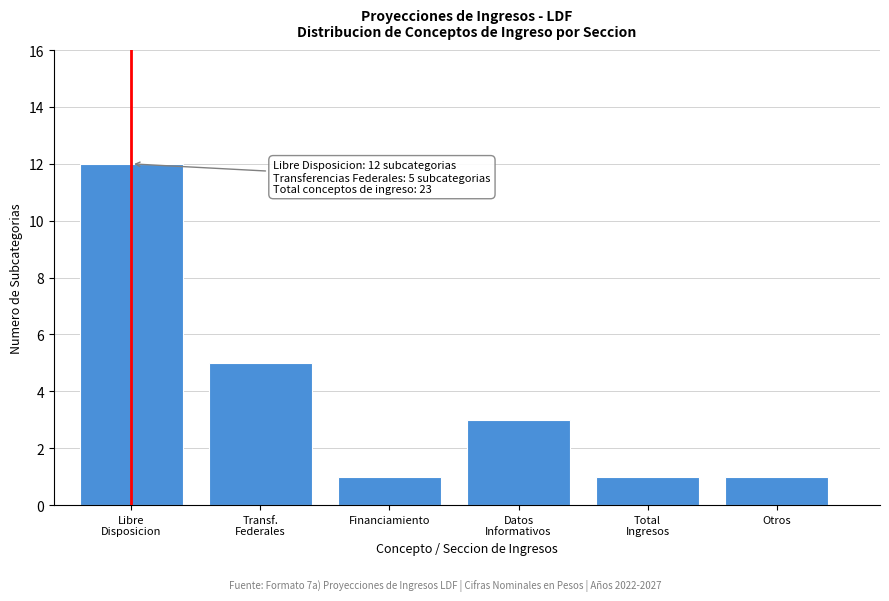

Reading left to right, transcribe all the data shown in this chart.

12	5	1	3	1	1